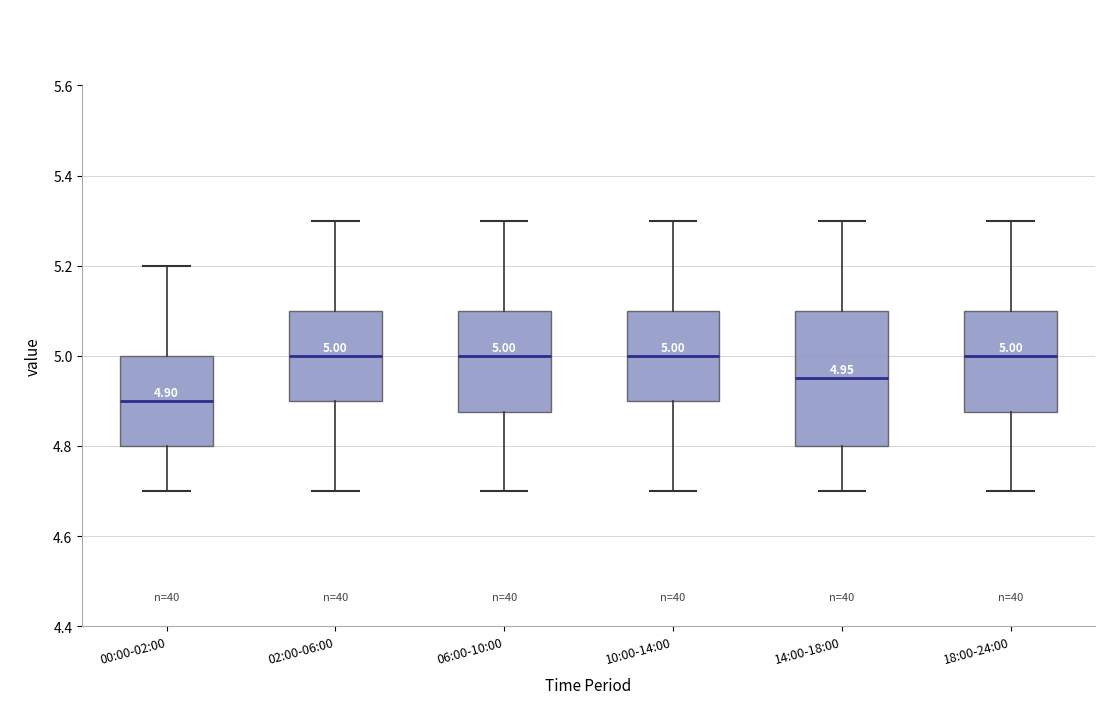

Which box is the tallest, from its lower edge to its upper edge?

14:00-18:00